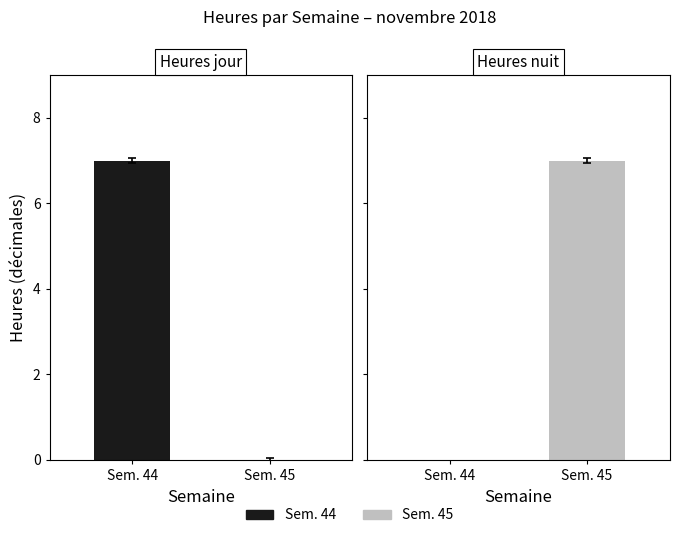

At which category is the sum across all series the highest?

Sem. 44